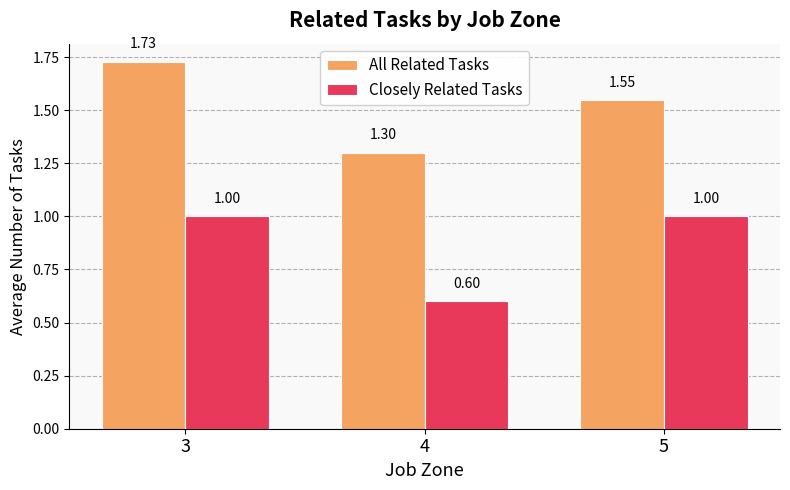

Is the value of All Related Tasks at 3 greater than the value of Closely Related Tasks at 3?

Yes